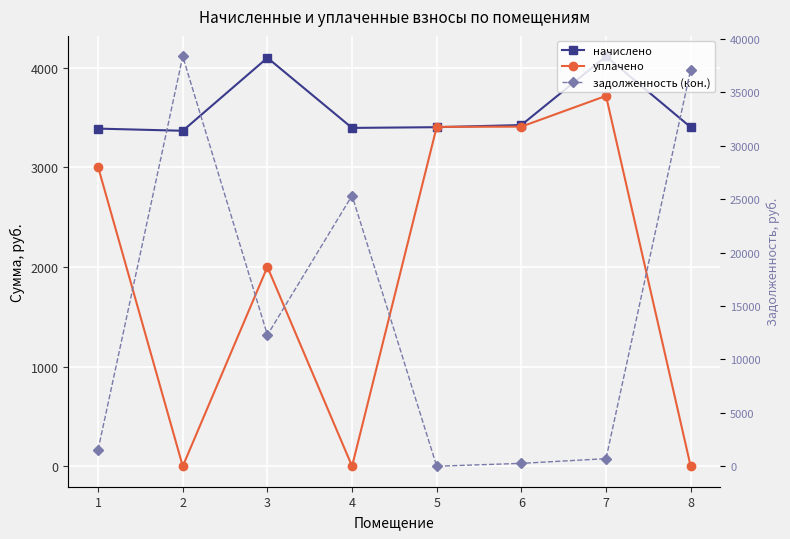

Rank the series by their maximum value, from lowest to highest.

уплачено, начислено, задолженность (кон.)